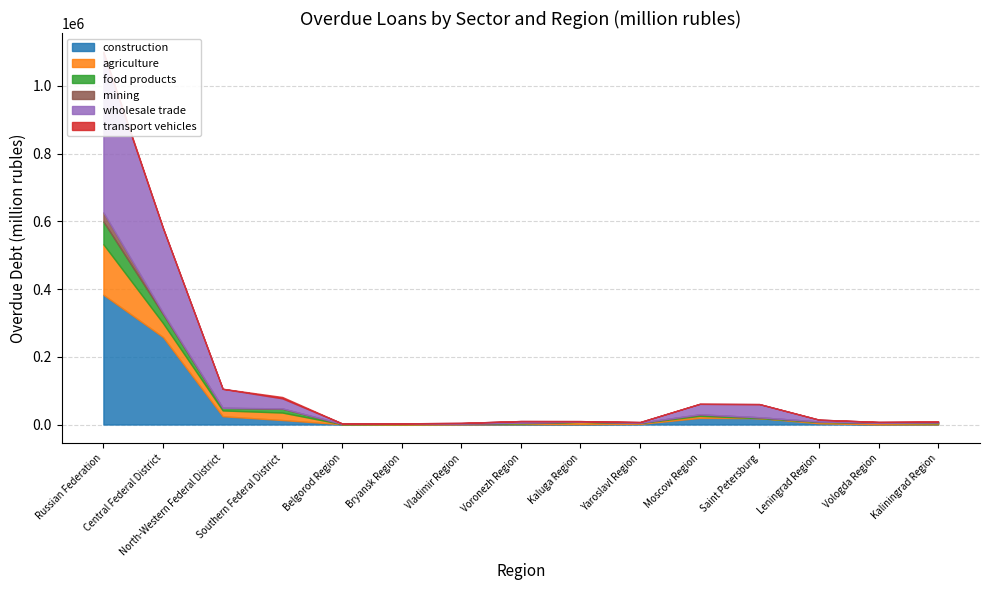

What is the sum of the wholesale trade values at Bryansk Region and Kaluga Region?

2803